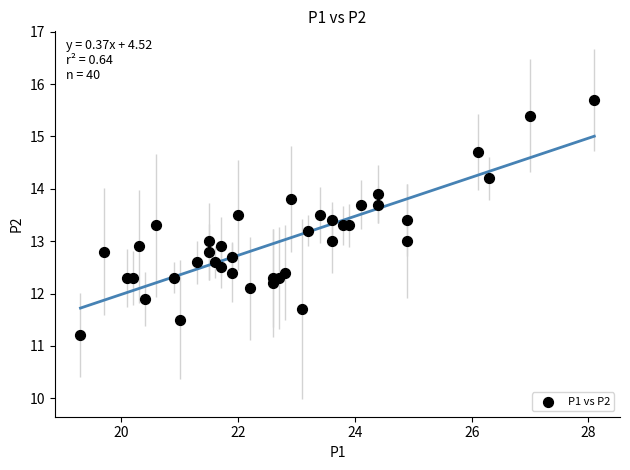

What is the range of X values (max minus min)?

8.8